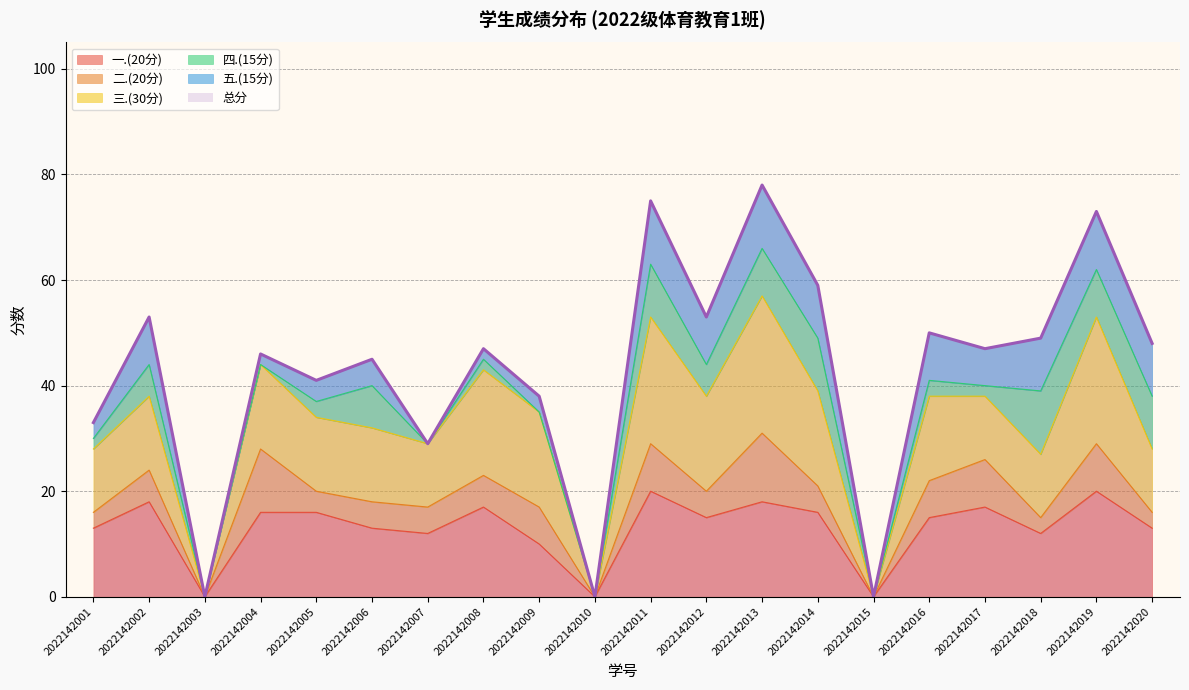

Between 2022142001 and 2022142004, which is larger?

2022142004